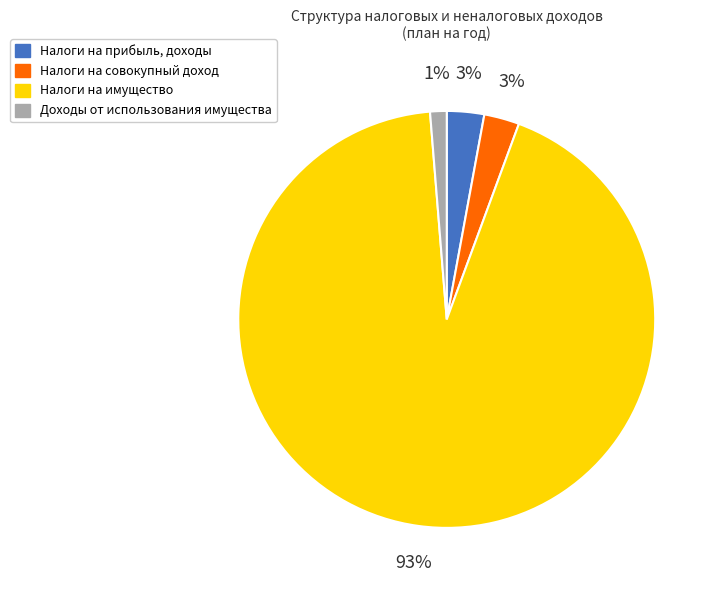

What is the largest slice in the pie chart?

Налоги на имущество